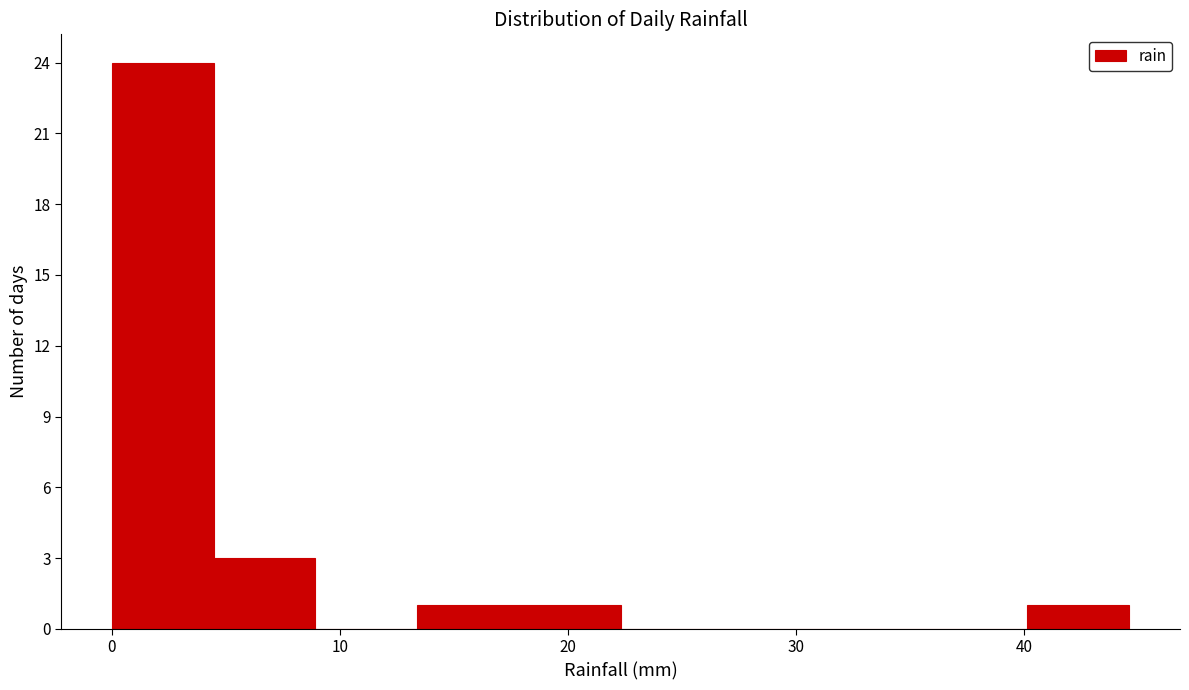

How tall is the bar that spans 0 to 4 on the x-axis? Neither the bar edges nor the heights are printed on the chart, so give them approximately, as read against the axes.

24